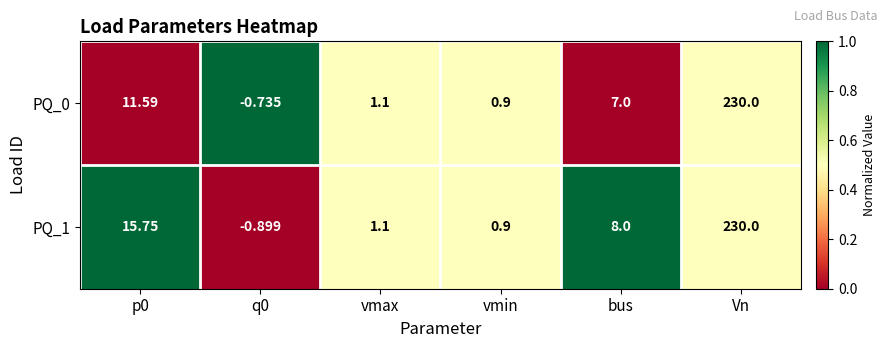

Which category has the highest value across all series?

Vn